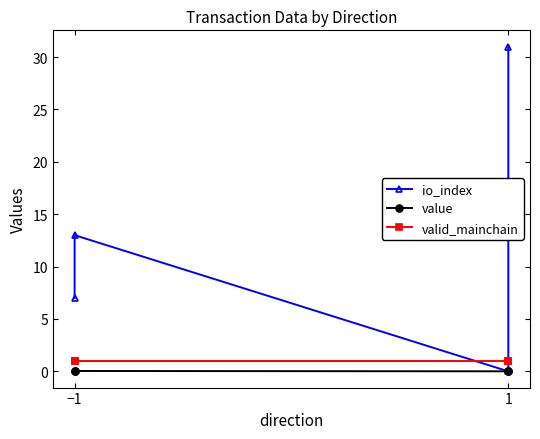

How many data points does each series have?

4